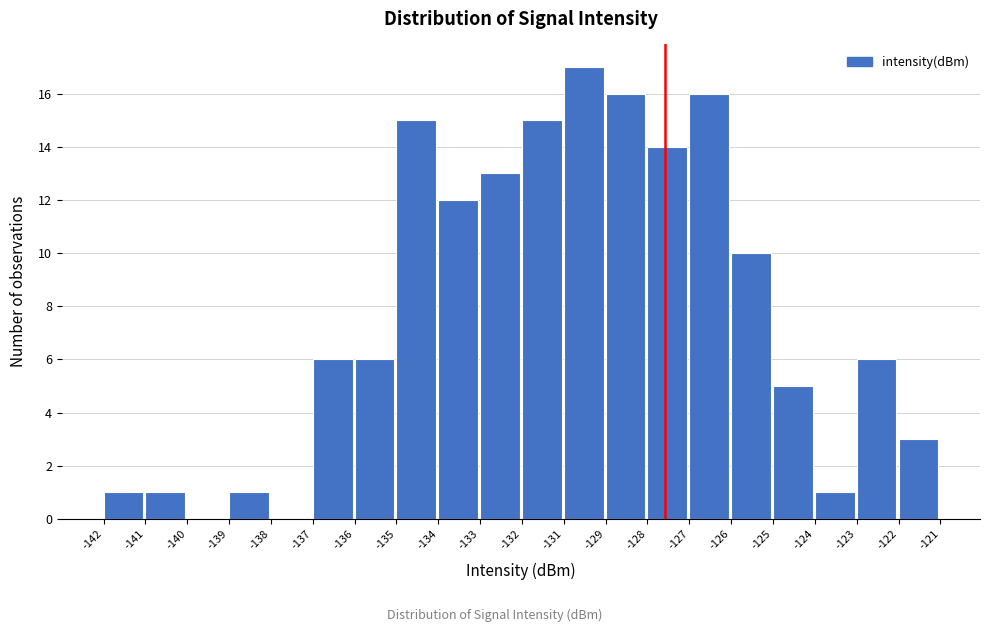

Reading left to right, list all the values displayed in this chart.

-142=1	-141=1	-140=0	-139=1	-138=0	-137=6	-136=6	-135=15	-134=12	-133=13	-132=15	-131=17	-129=16	-128=14	-127=16	-126=10	-125=5	-124=1	-123=6	-122=3